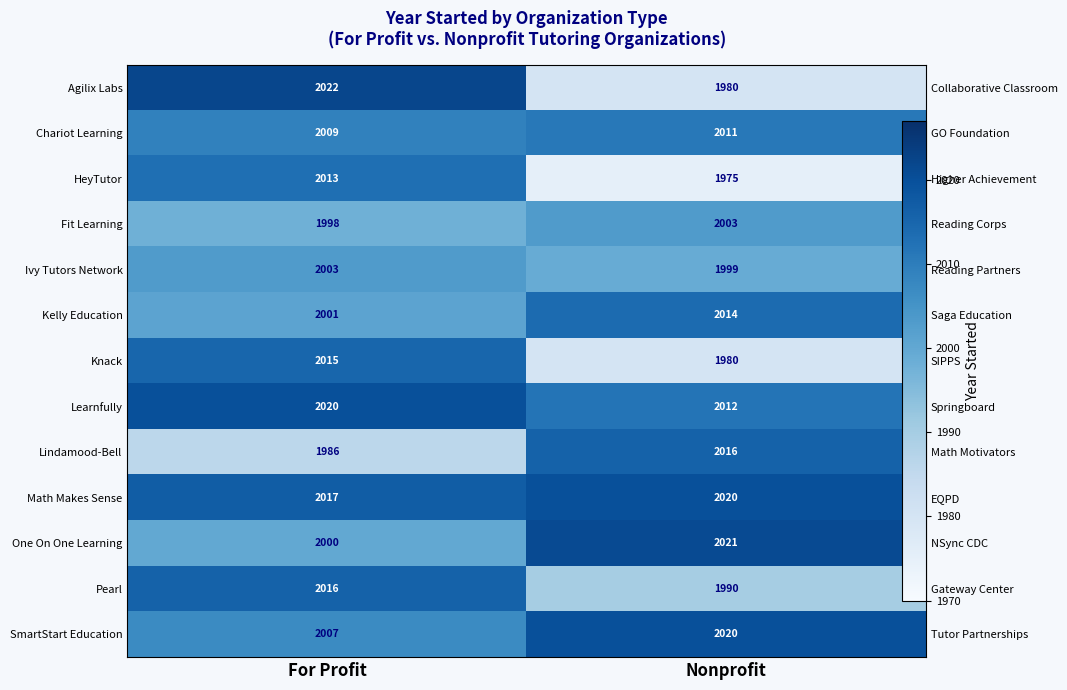

What is the difference between the maximum and minimum values in the Ivy Tutors Network series?

4